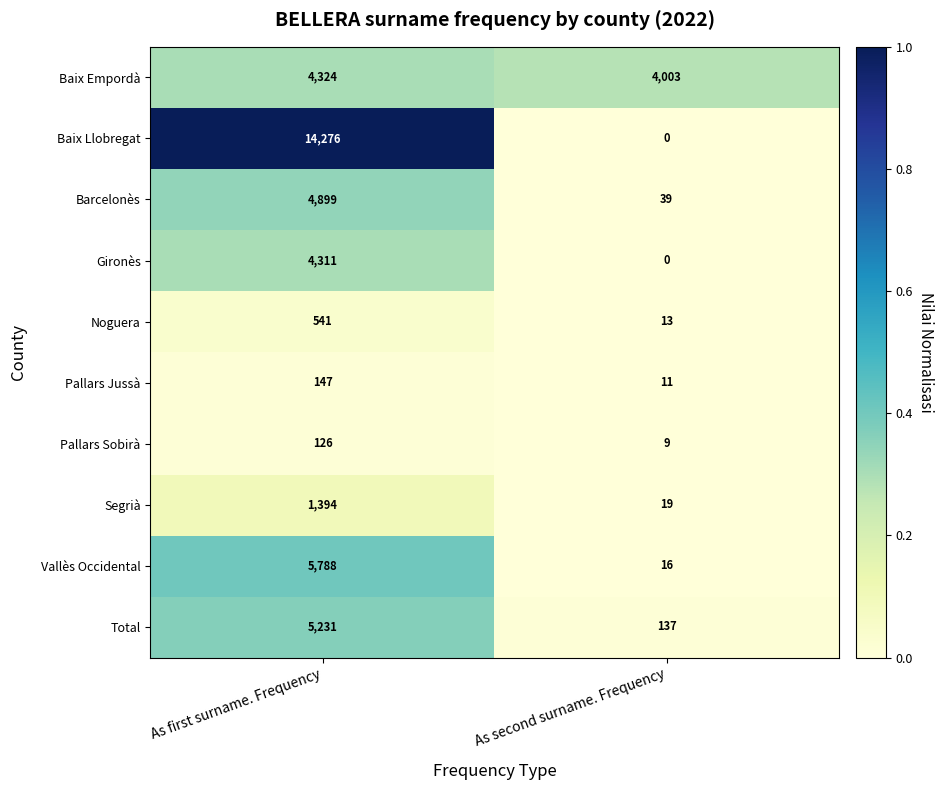

Which series has the widest spread of values?

Baix Llobregat